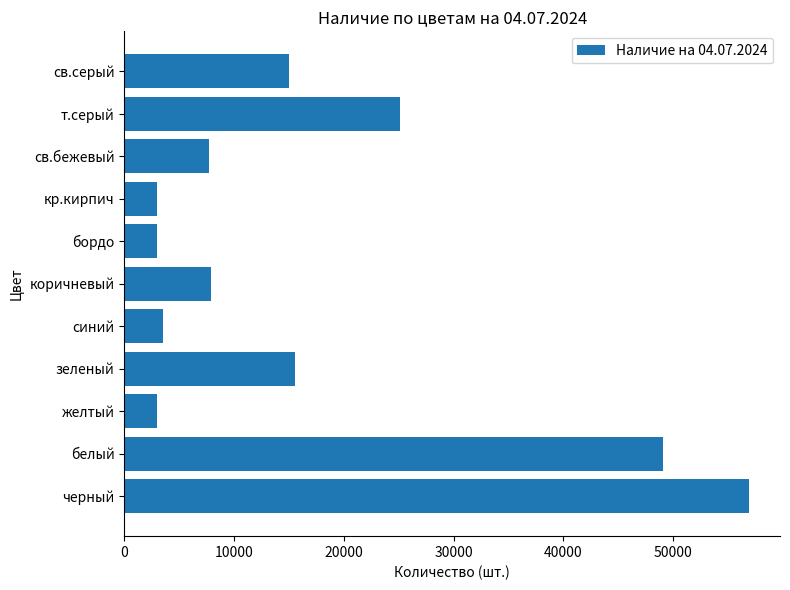

The chart shows a value of 3000 at желтый. True or false?

True